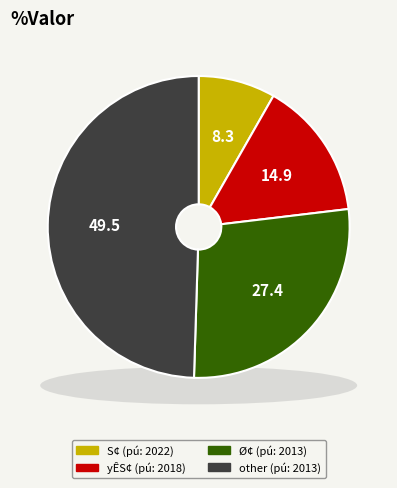

To the nearest percent, what percentage of the pie is 10?

8%